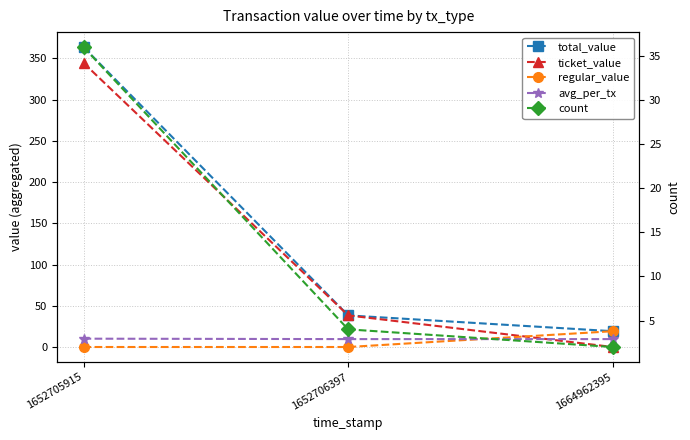

What is the value of the regular_value point at the 3rd from the left?

19.2